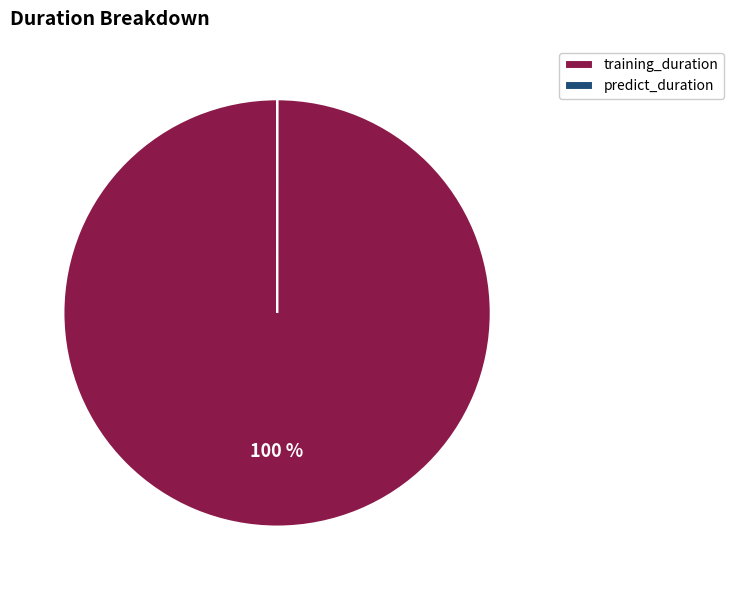

The training_duration slice represents 86% of the pie. True or false?

False